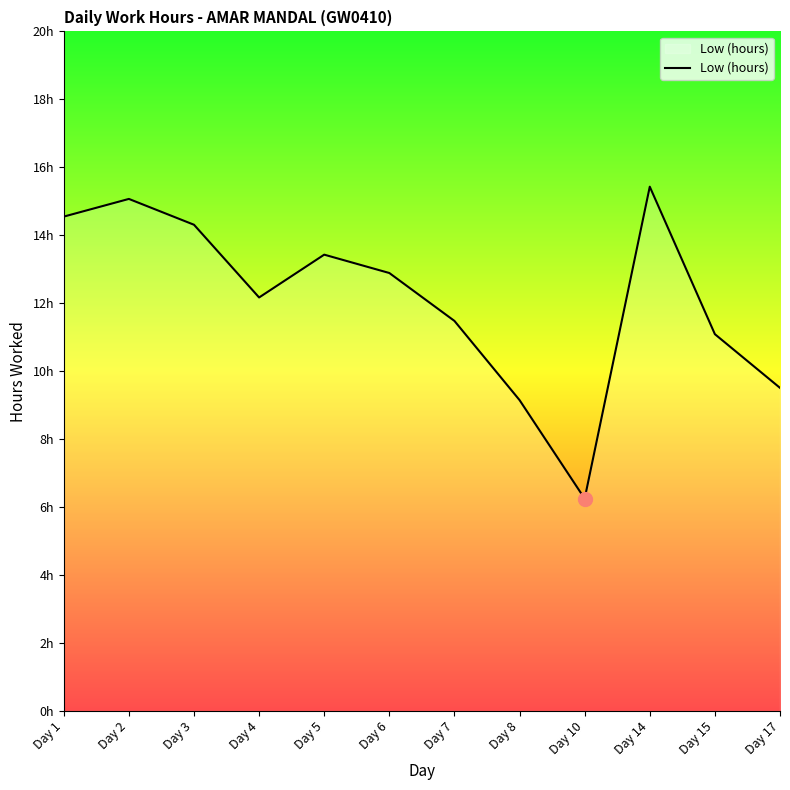

True or false: the data shows 11.5 at Day 7.

True